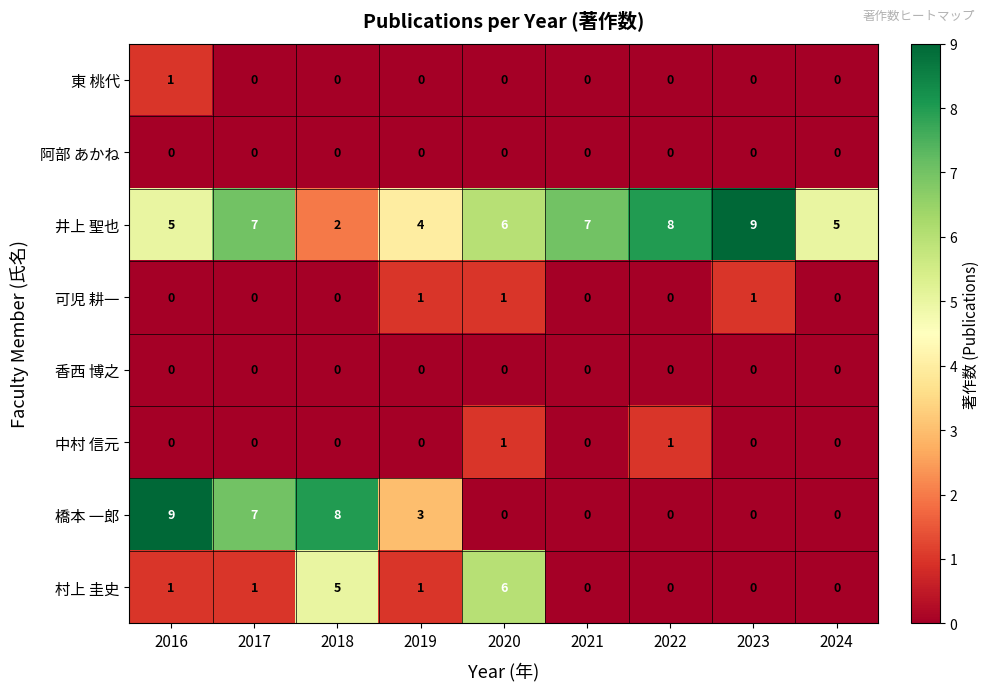

What is the difference between the maximum and minimum values in the 井上 聖也 series?

7